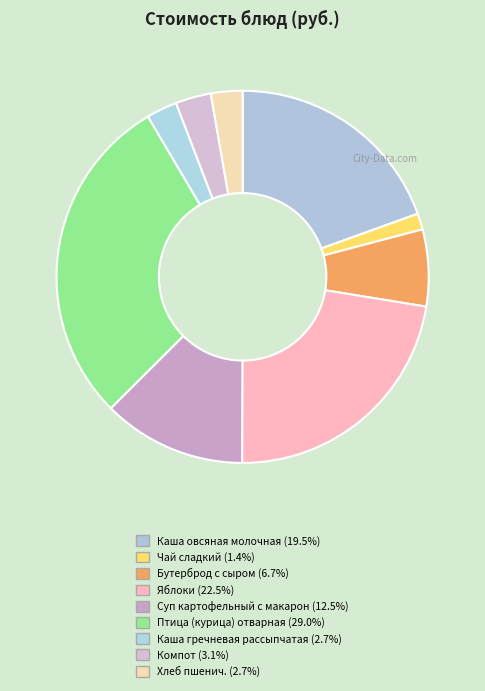

How many slices are in this pie chart?

9